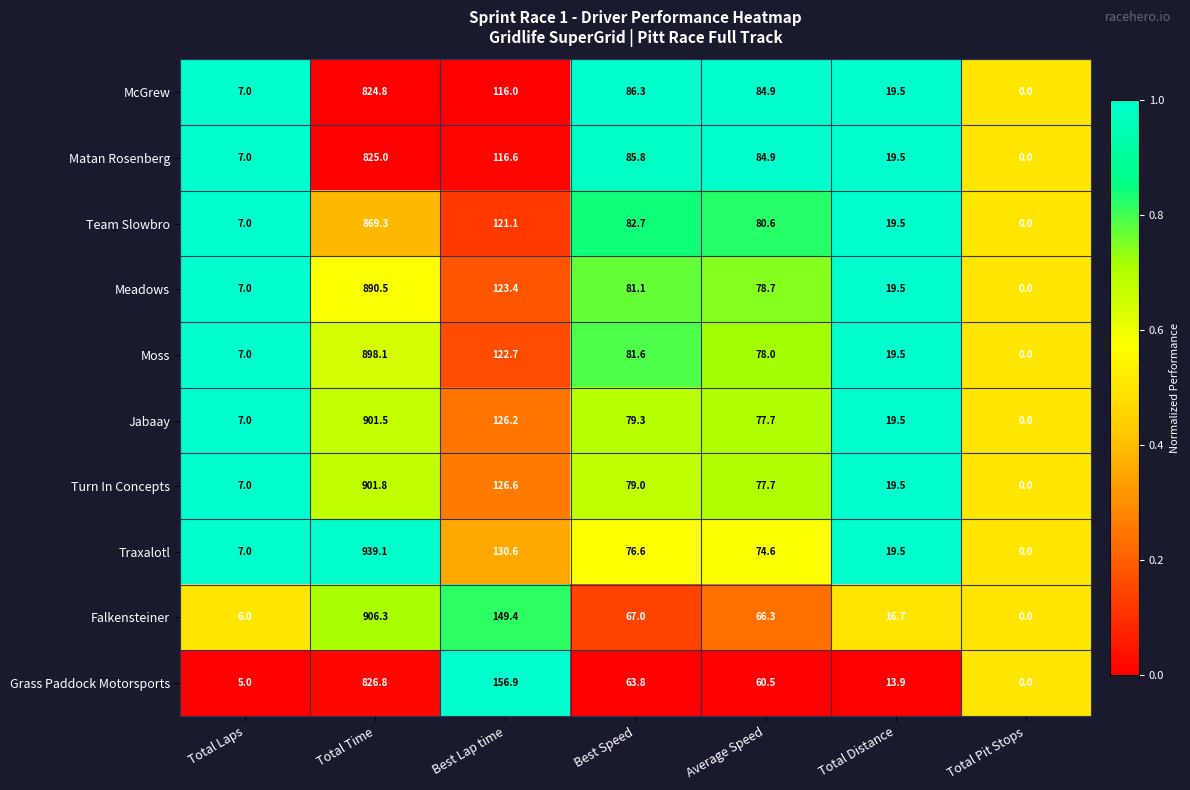

What is the spread (max minus min) of values at Best Lap time?

40.9